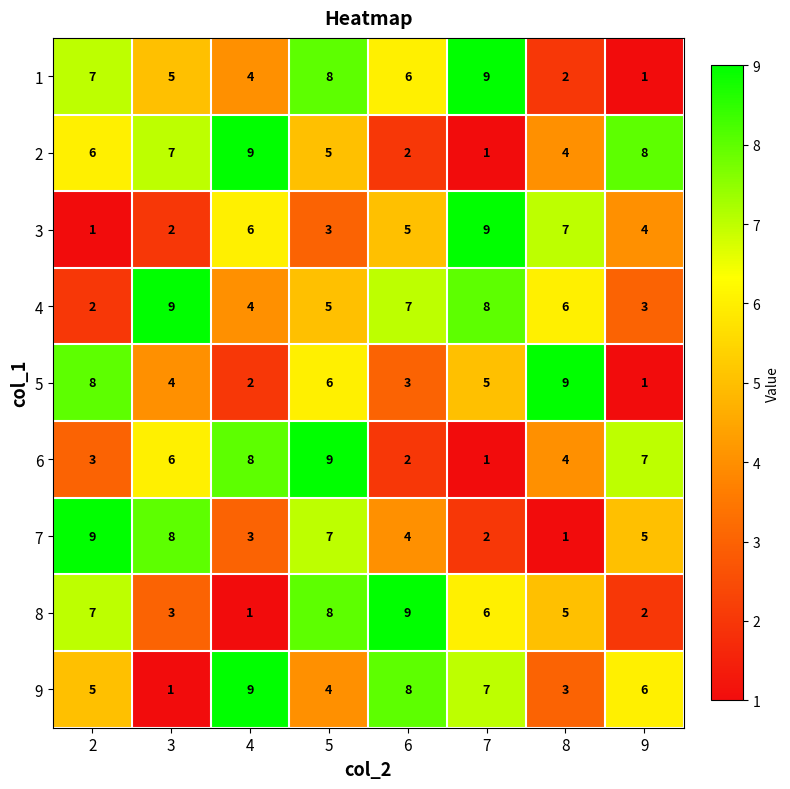

What is the sum of the 5 values at 6 and 4?

5